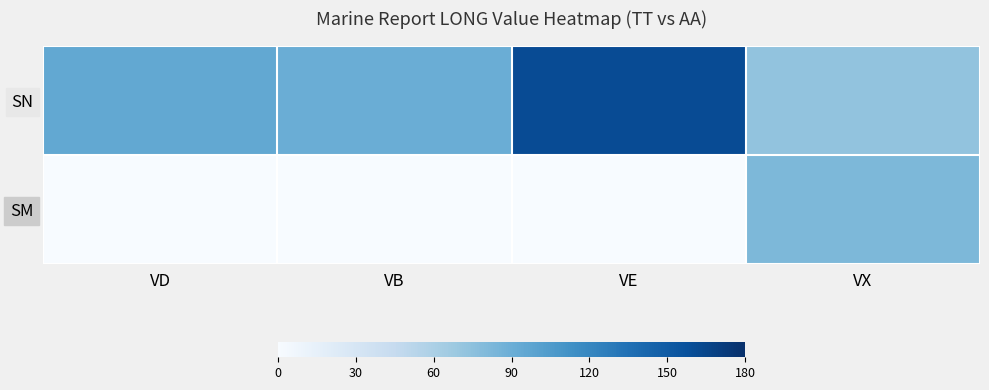

Between VX and VB, which is larger?

VB